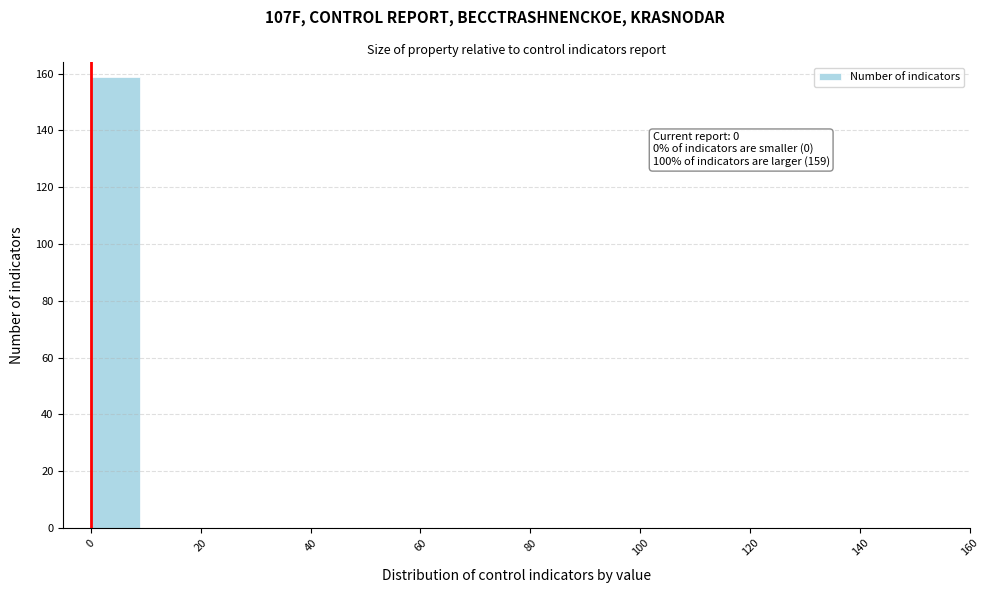

Which range on the x-axis has the tallest bar?

-0.5 to 9.5